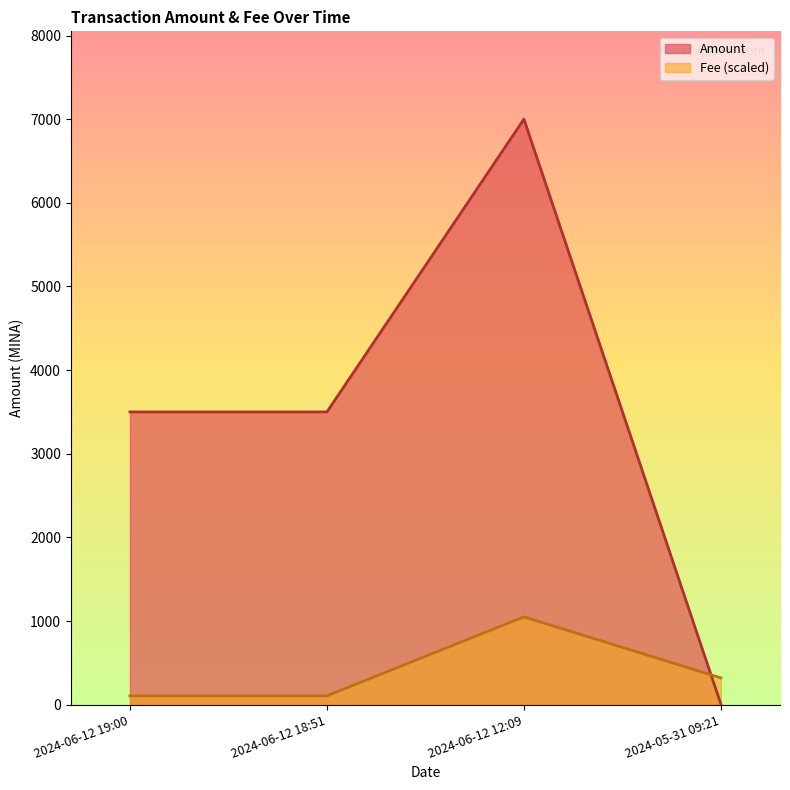

Is it true that Amount equals 3.0 at 2024-05-31 09:21?

False